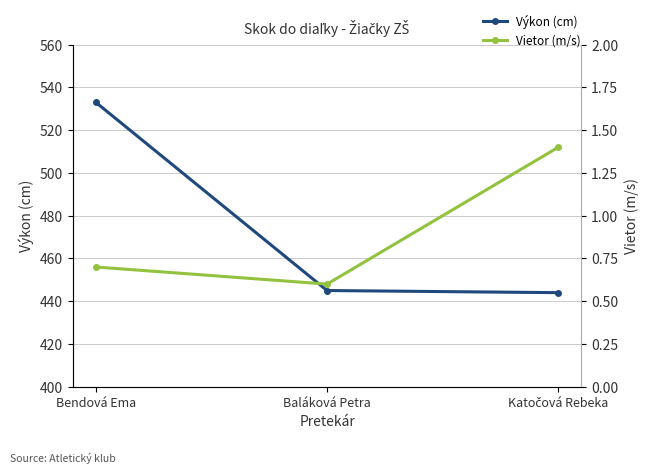

What is the greatest value displayed?

533.0